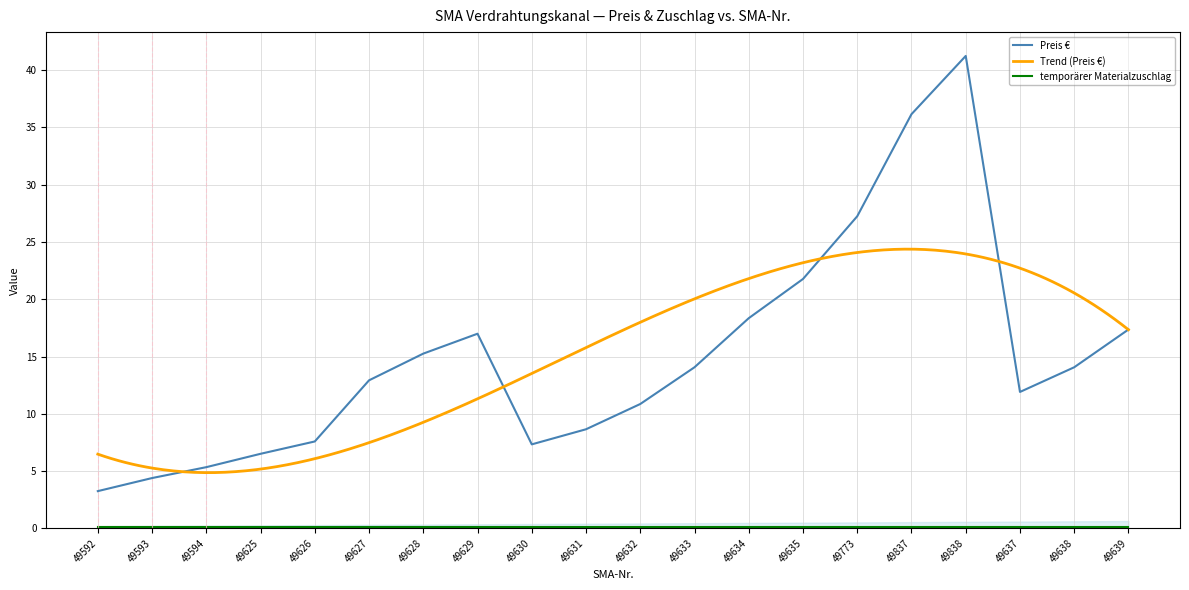

True or false: temporärer Materialzuschlag has a value of 0.1 at 49593.

True